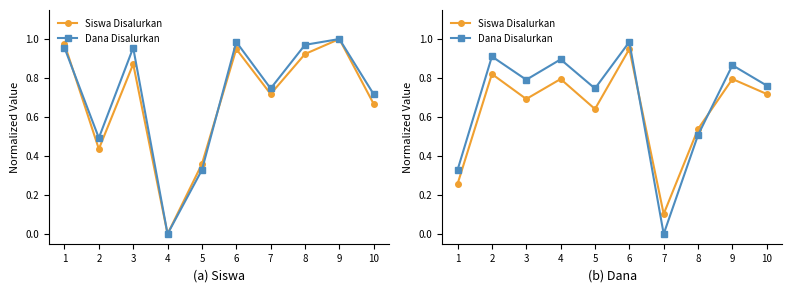

At how many categories does at least one series exceed 0?

10